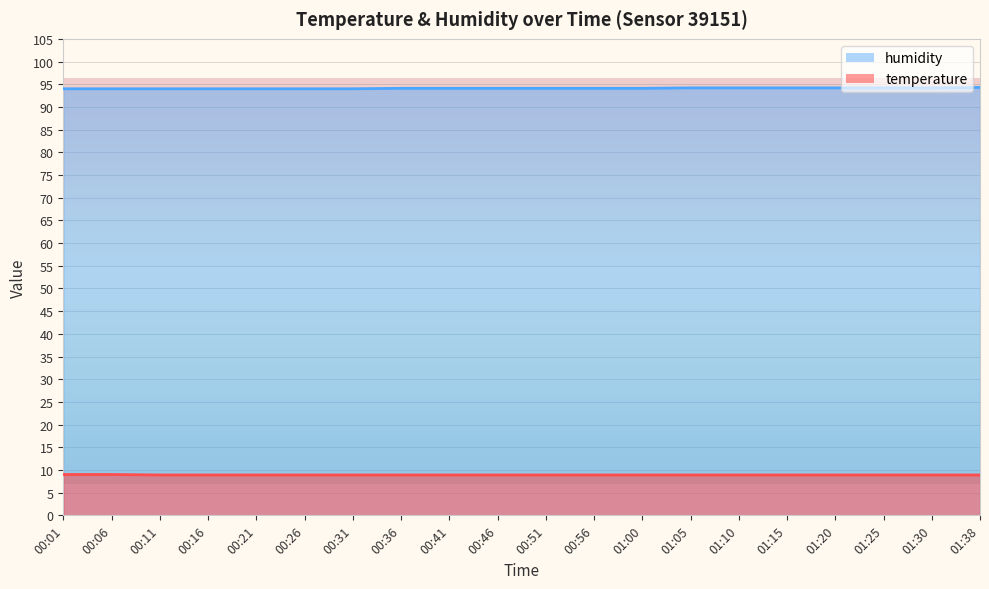

Reading right to left, extract all data points from this chart.

temperature: 8.9	8.9	8.9	8.9	8.9	8.9	8.9	8.9	8.9	8.9	8.9	8.9	8.9	8.9	8.9	8.9	8.9	8.9	9.0	9.0
humidity: 94.3	94.2	94.2	94.2	94.2	94.2	94.2	94.1	94.1	94.1	94.1	94.1	94.1	94.0	94.0	94.0	94.0	94.0	94.0	94.0